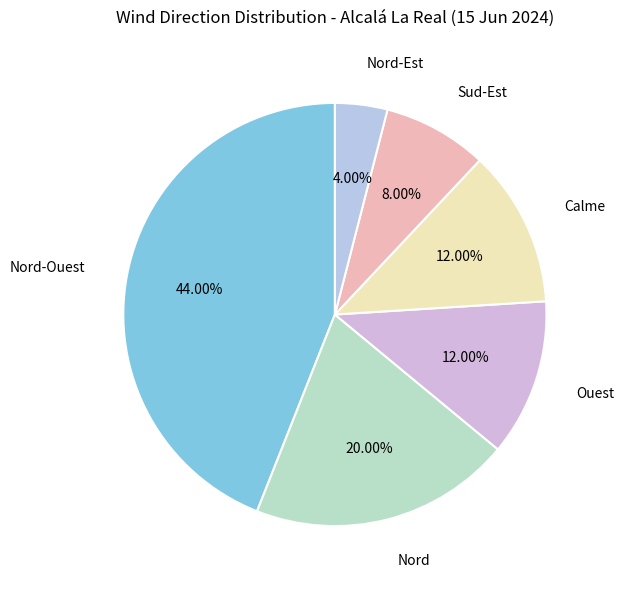

Approximately how many times larger is the value at Ouest compared to Nord-Est?

3.0